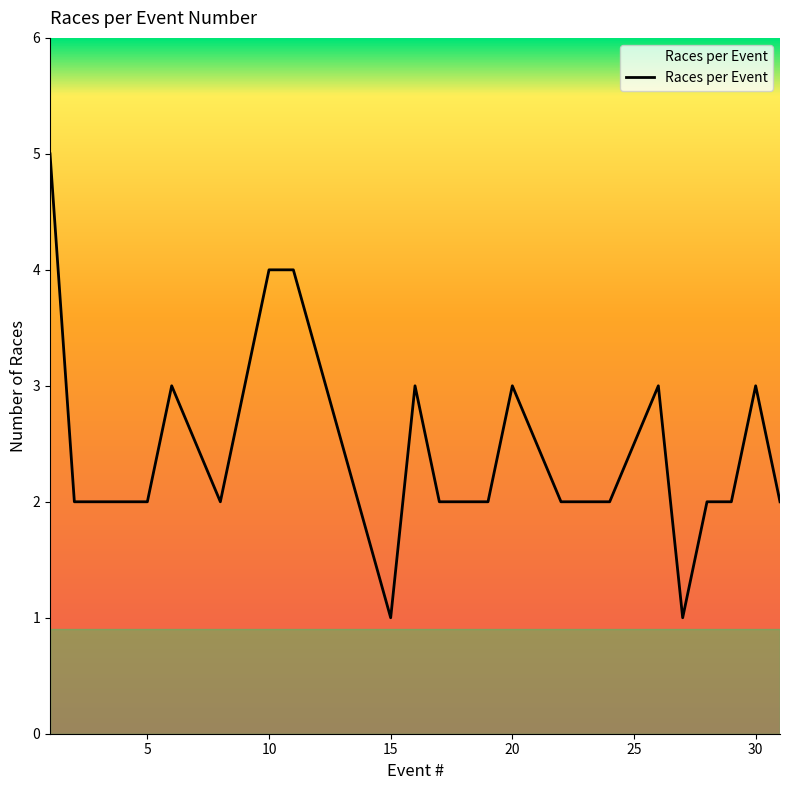

What is the greatest value displayed?

5